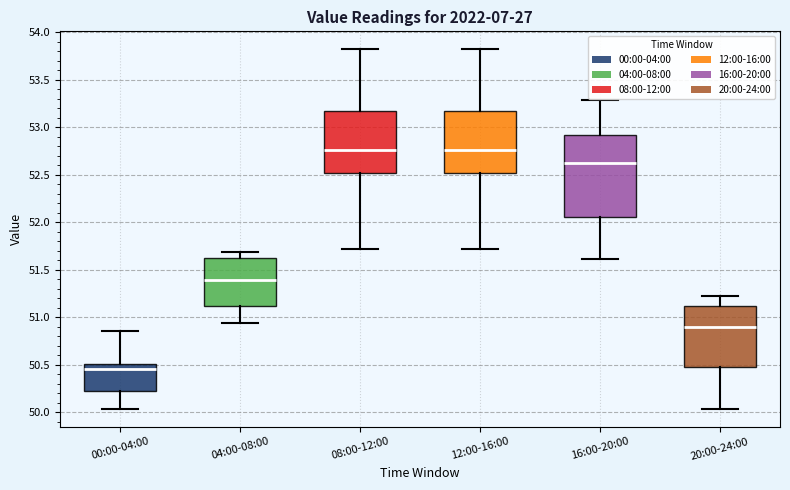

Which box's median line is the lowest?

00:00-04:00